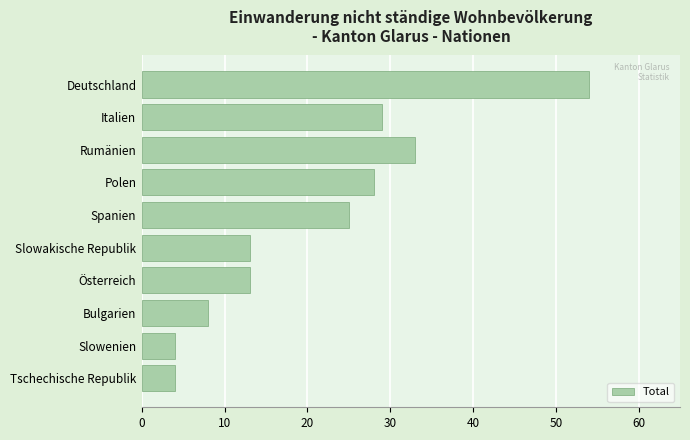

Does the chart contain stacked bars?

No